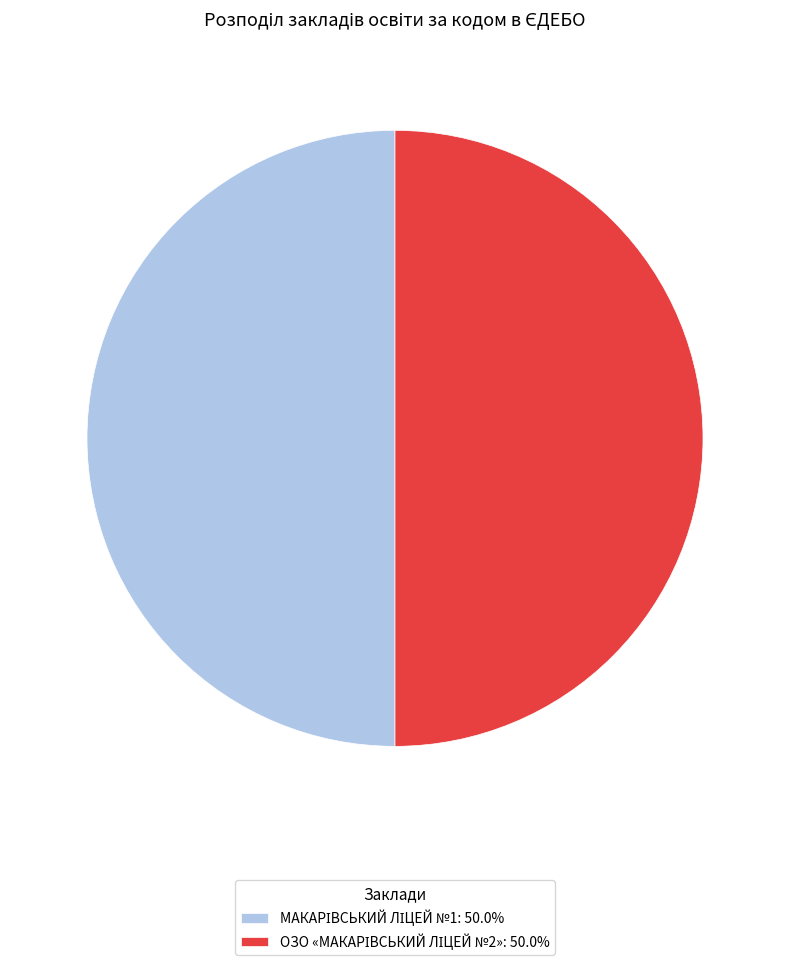

The ОЗО «МАКАРІВСЬКИЙ ЛІЦЕЙ №2» slice represents 50% of the pie. True or false?

True